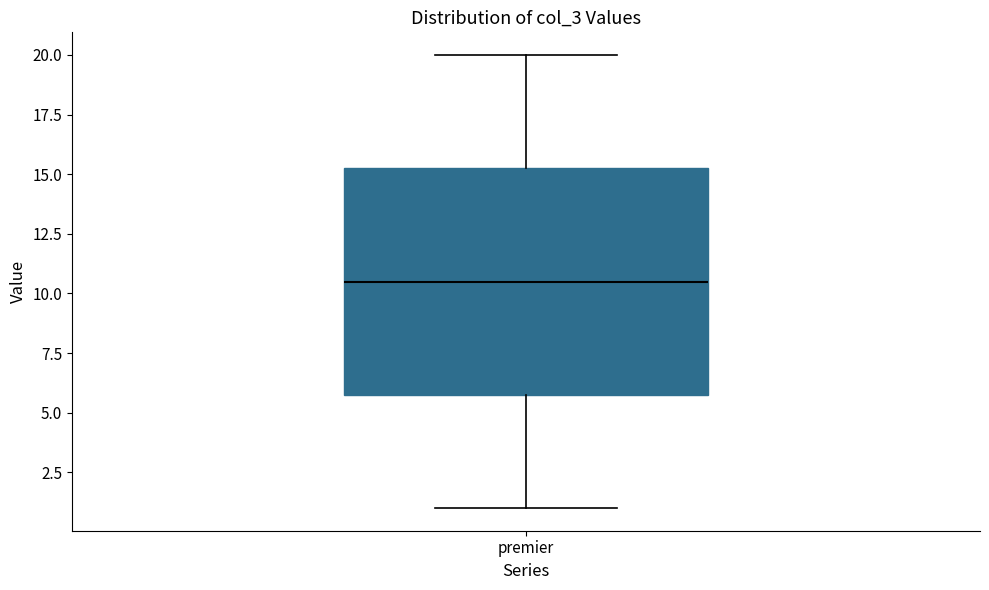

Where is the upper edge of the box for premier on the y-axis? The values are not printed on the chart, so give them approximately, as read against the axis.

15.5